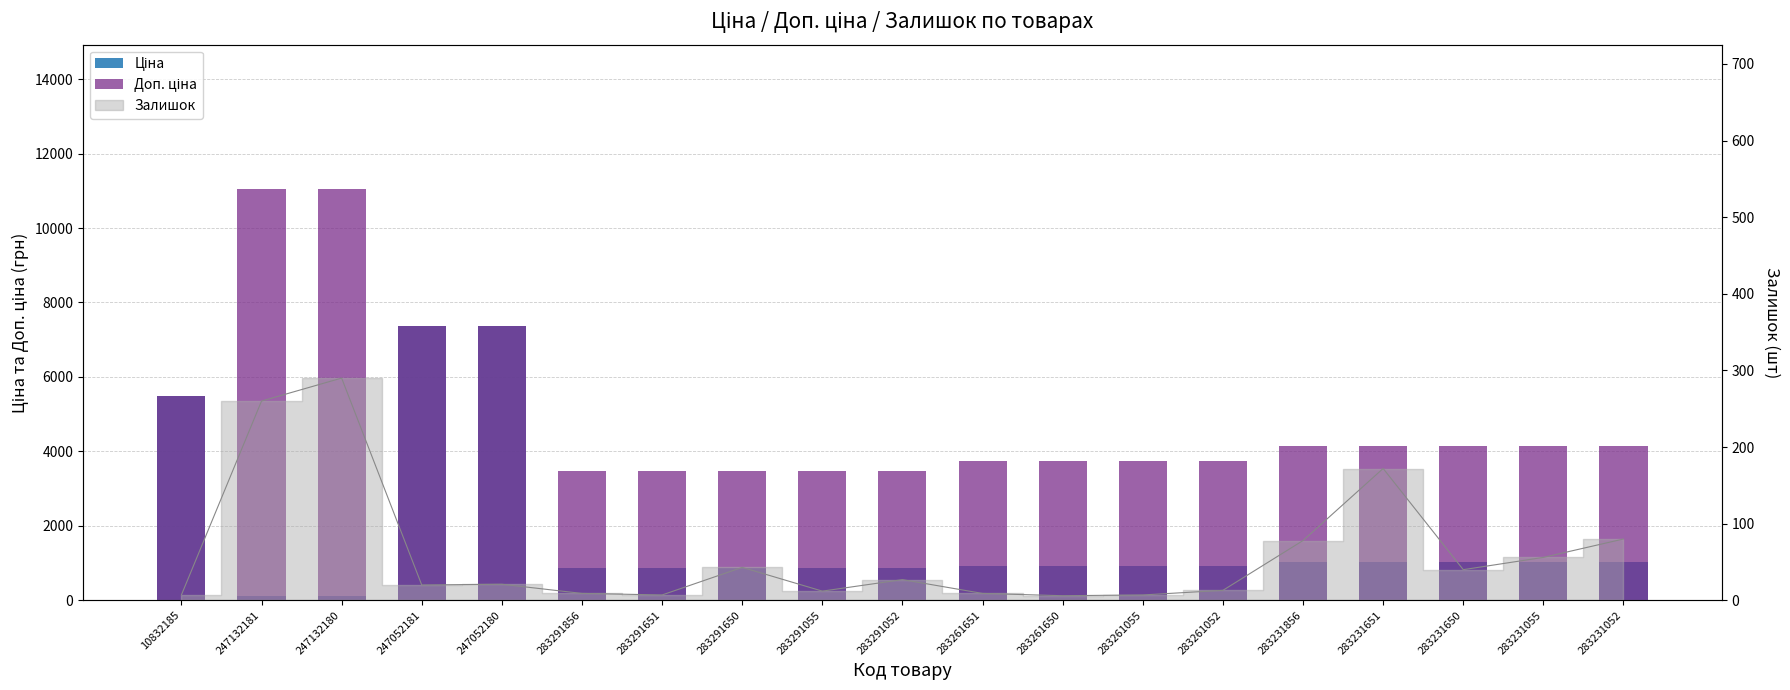

At how many categories does at least one series exceed 5840?

4